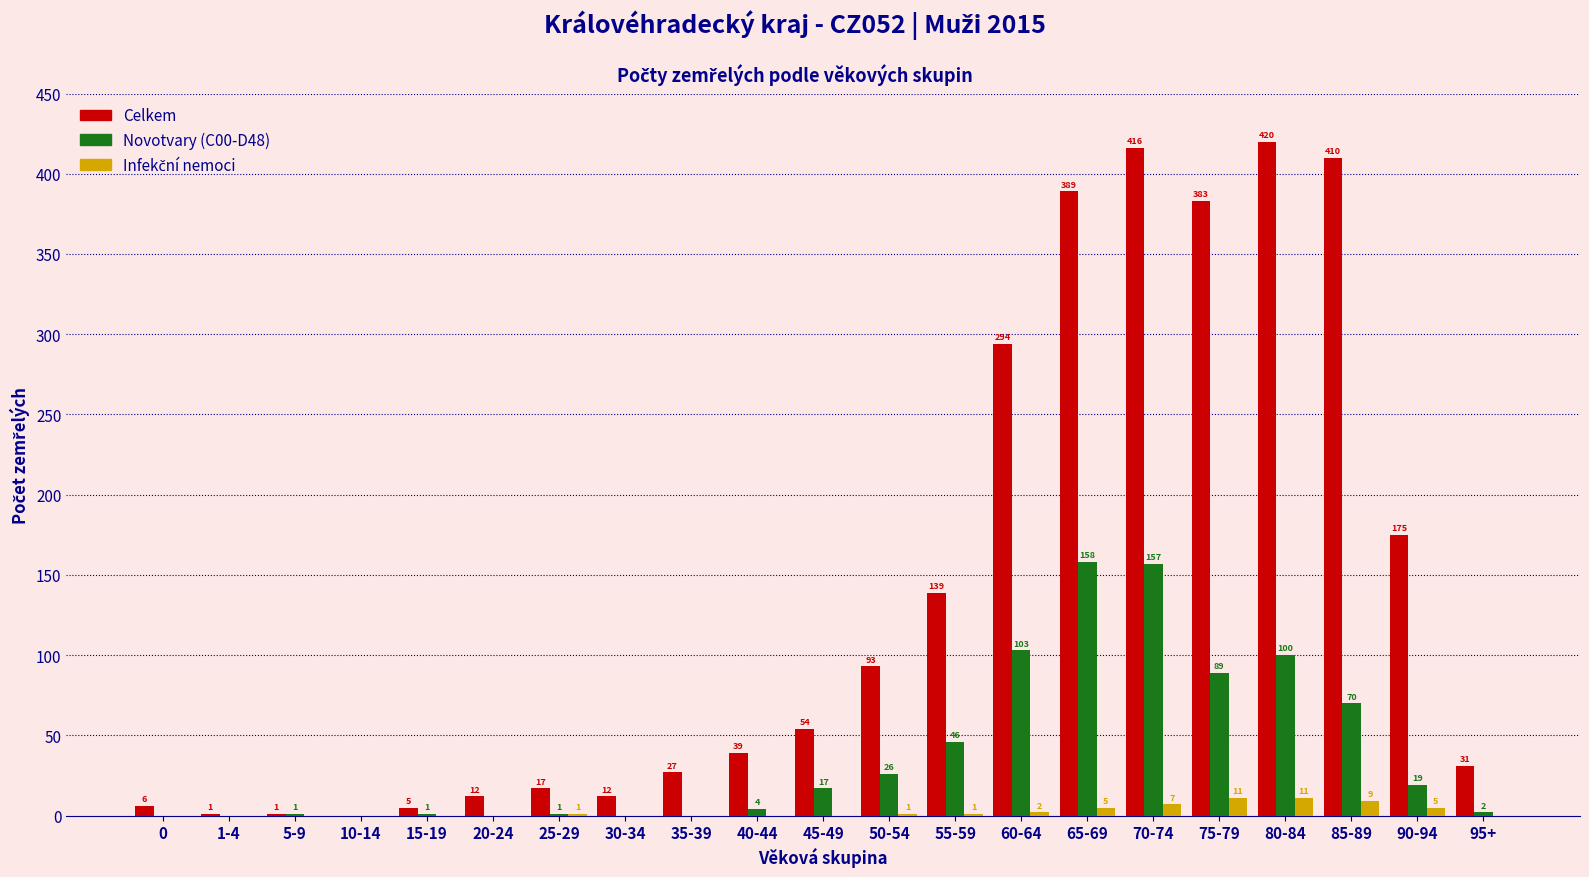

What is the greatest value displayed?

420